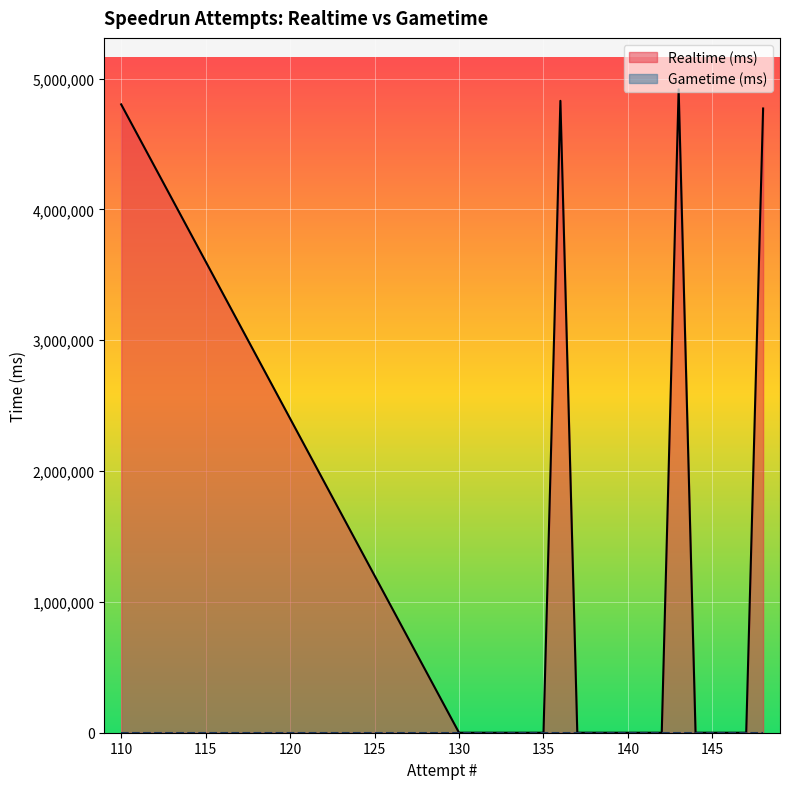

Which series has the largest total across all categories?

Realtime (ms)